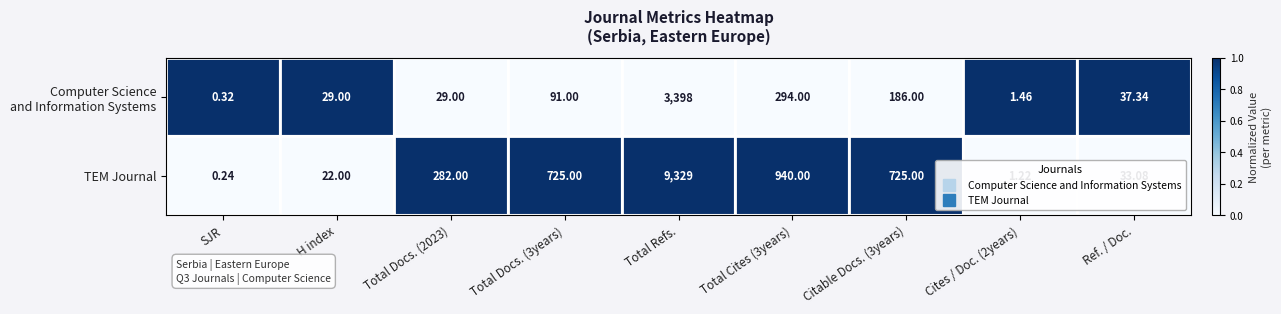

Which label corresponds to the smallest value in the chart?

SJR